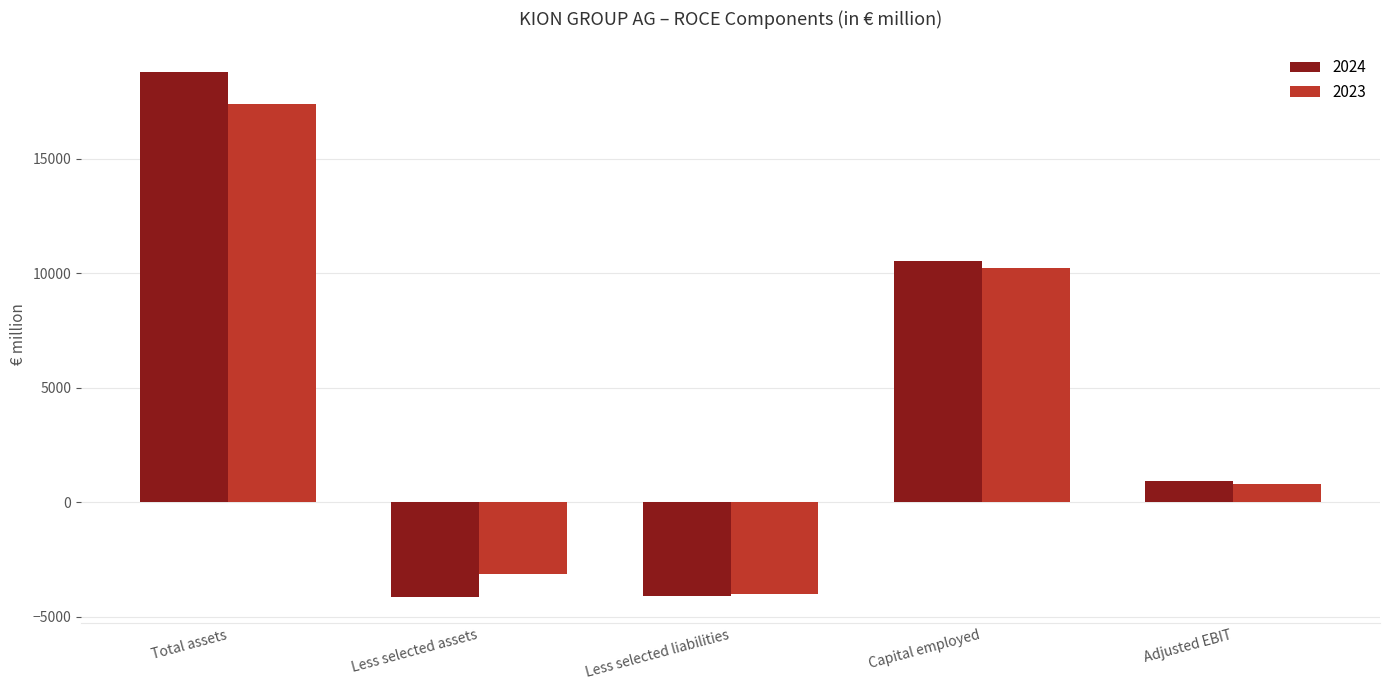

Is the value of 2023 at Less selected assets greater than the value of 2024 at Less selected liabilities?

Yes